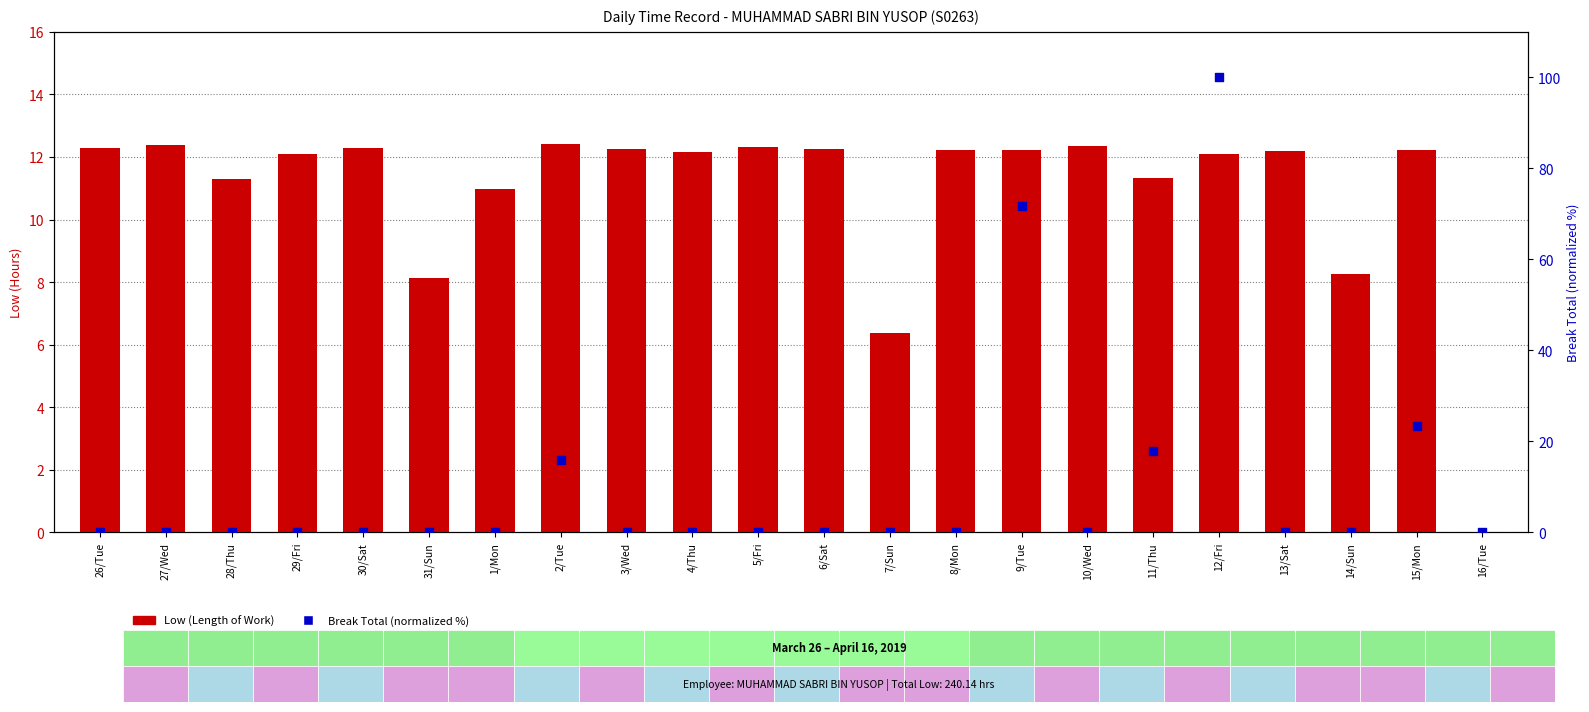

What are all the series names shown in the legend?

Low (Length of Work), Break Total (normalized %)